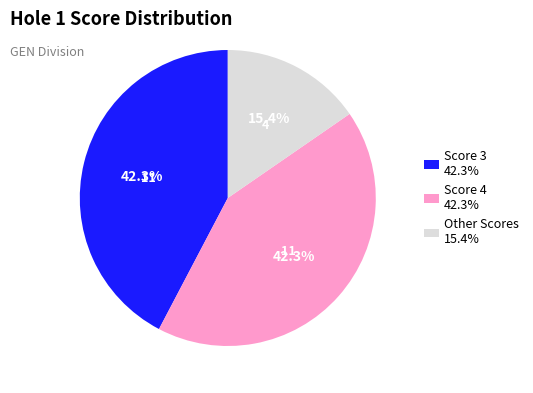

To the nearest percent, what is the average slice percentage?

33%